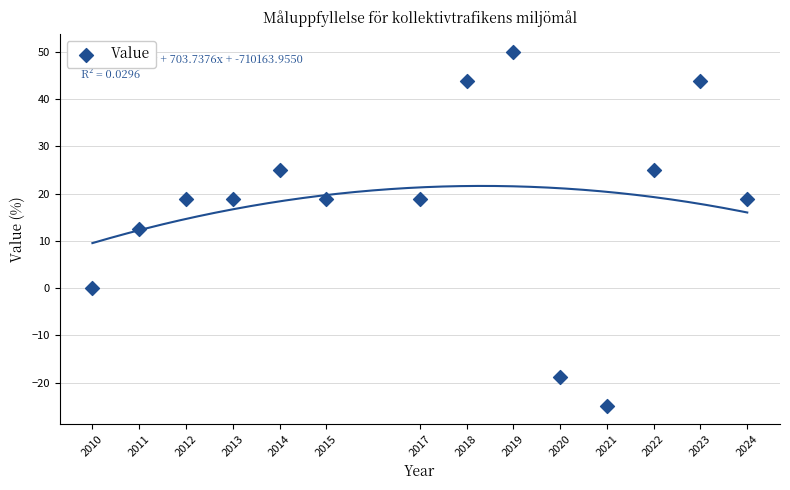

What is the range of X values (max minus min)?

14.0